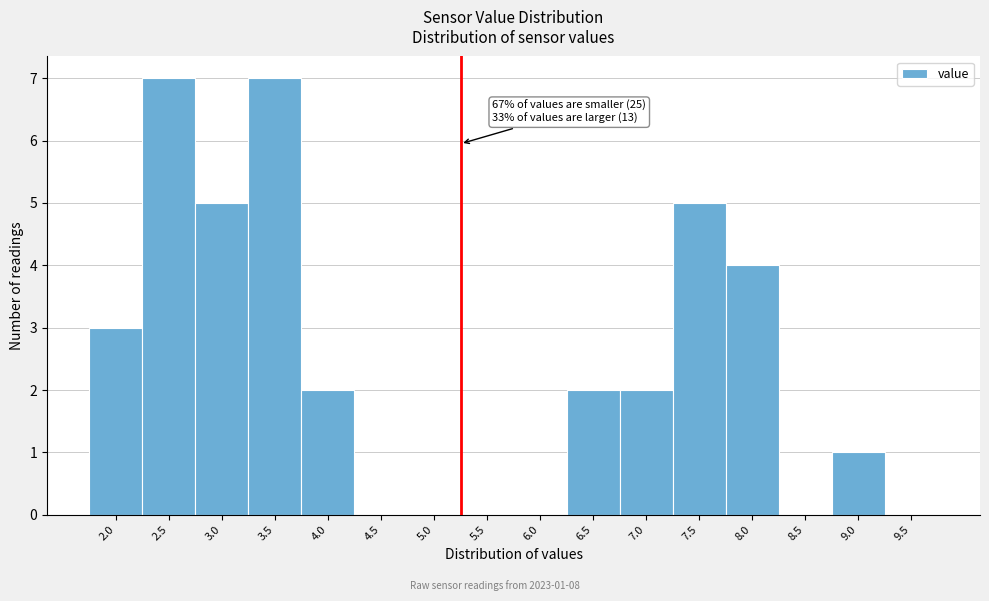

Reading right to left, what are all the values shown in this chart?

9.5=0	9.0=1	8.5=0	8.0=4	7.5=5	7.0=2	6.5=2	6.0=0	5.5=0	5.0=0	4.5=0	4.0=2	3.5=7	3.0=5	2.5=7	2.0=3